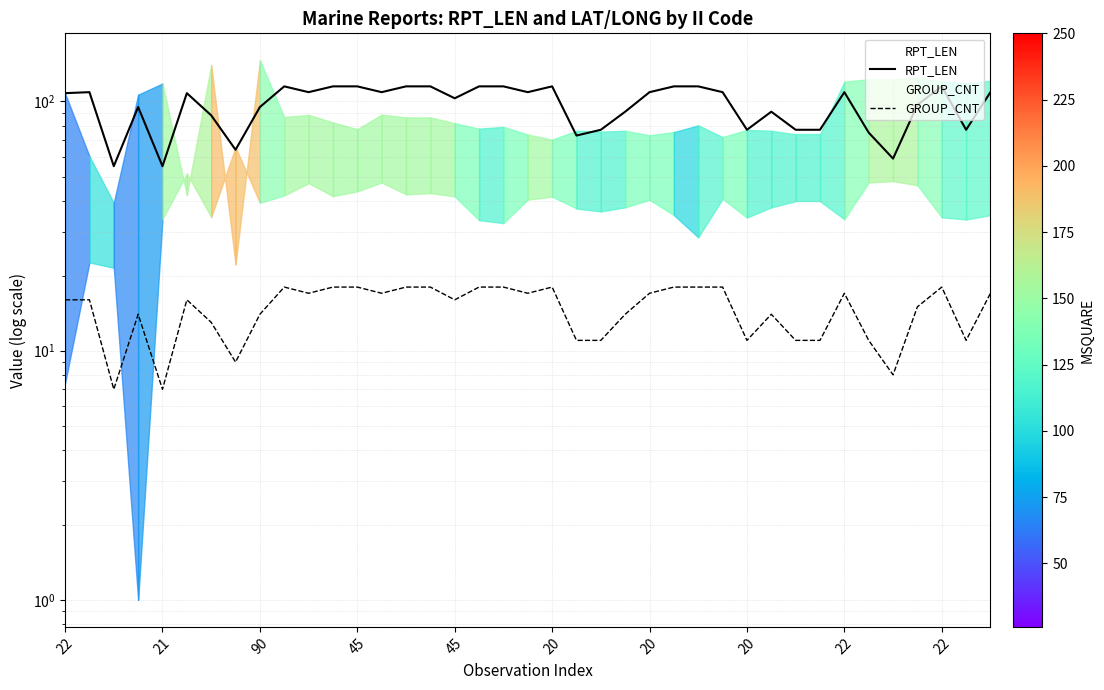

What is the maximum value shown in the chart?

115